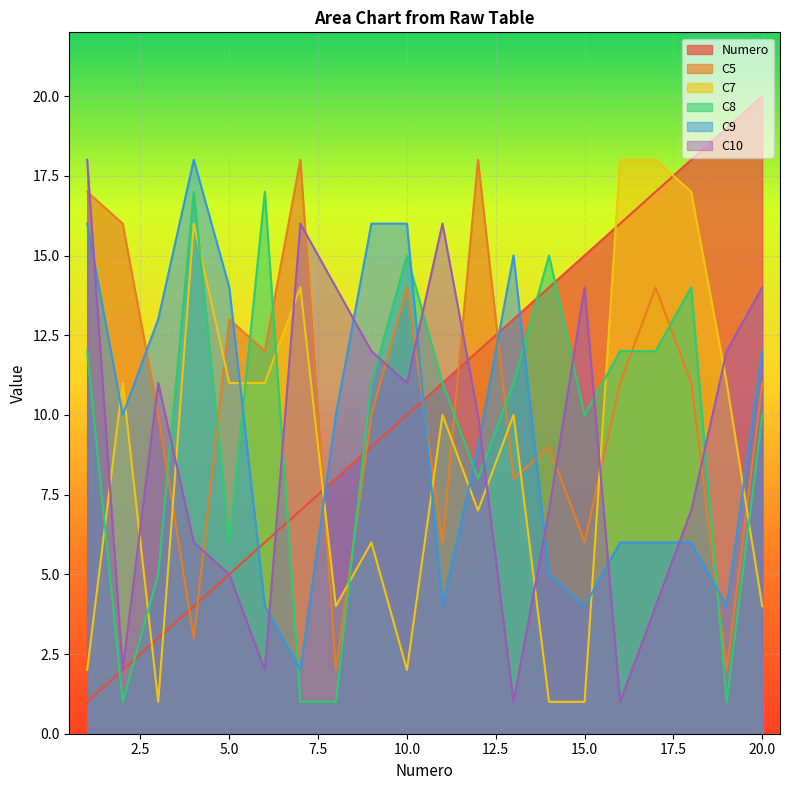

At which label does Numero reach its minimum?

1